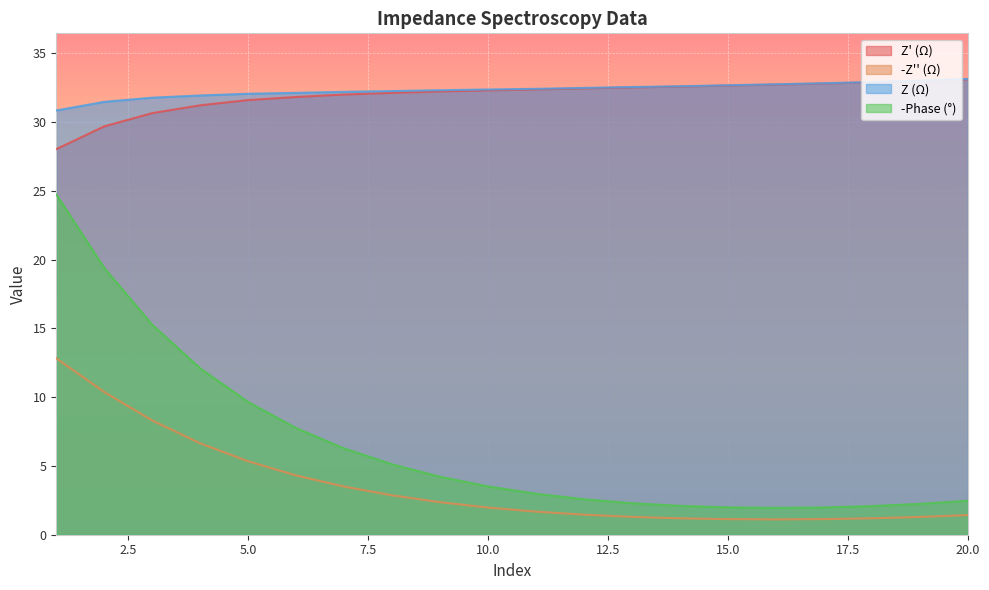

At how many categories does at least one series exceed 27?

20